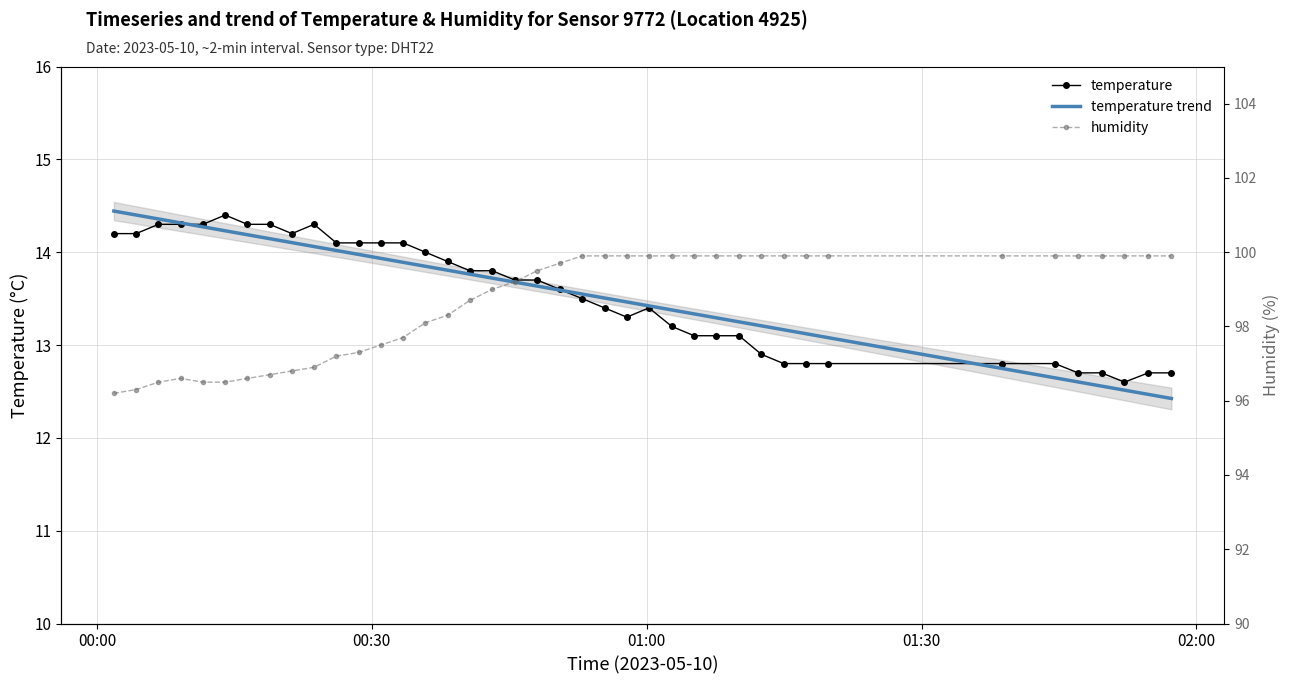

True or false: temperature has more than 0 interior local peaks.

True